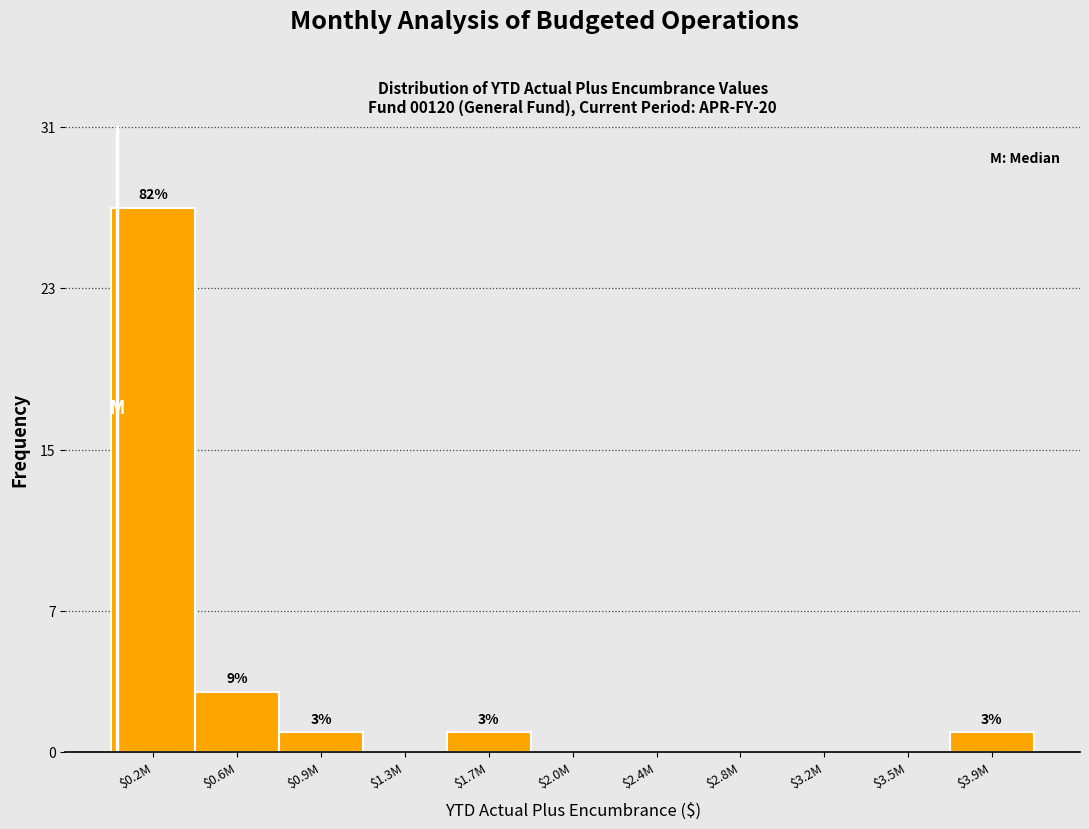

What is the maximum value shown in the chart?

27